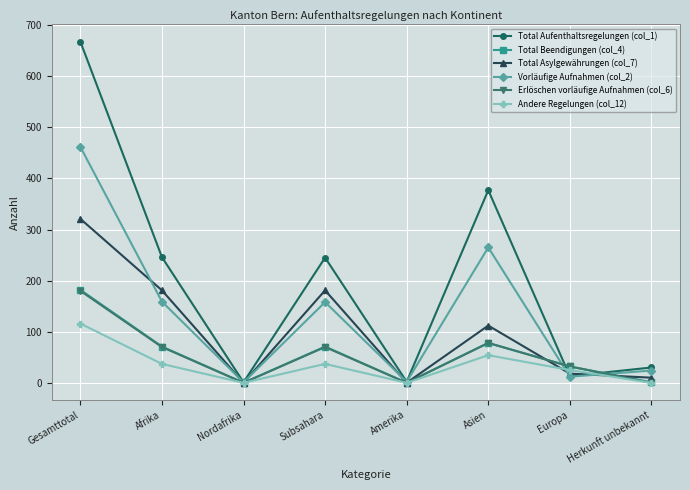

What is the sum of all Andere Regelungen (col_12) values?

269